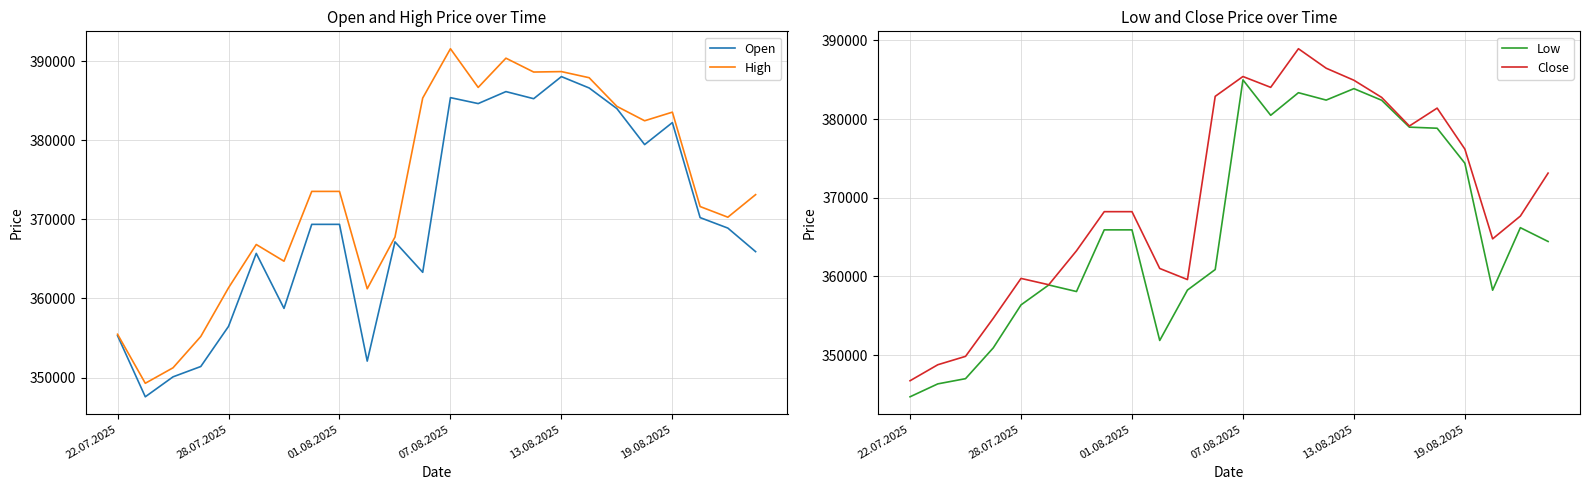

What is the average value of the Low series?

365992